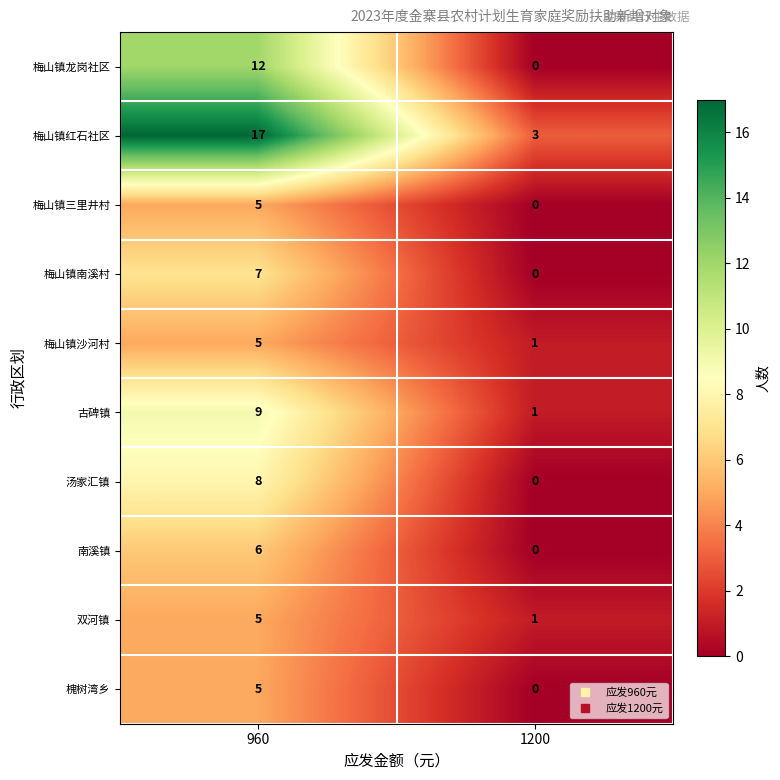

What is the difference between the 梅山镇红石社区 values at 960 and 1200?

14